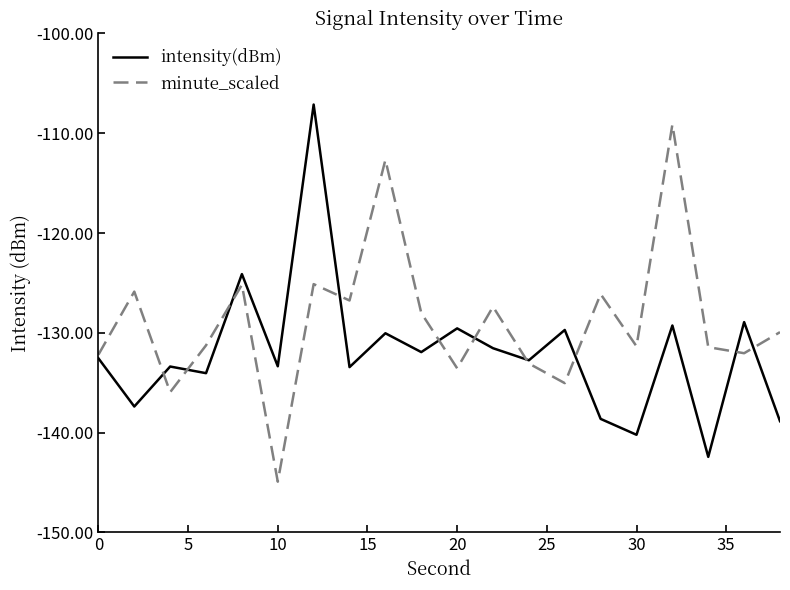

List the series in order of their overall mean, lowest first.

intensity(dBm), minute_scaled